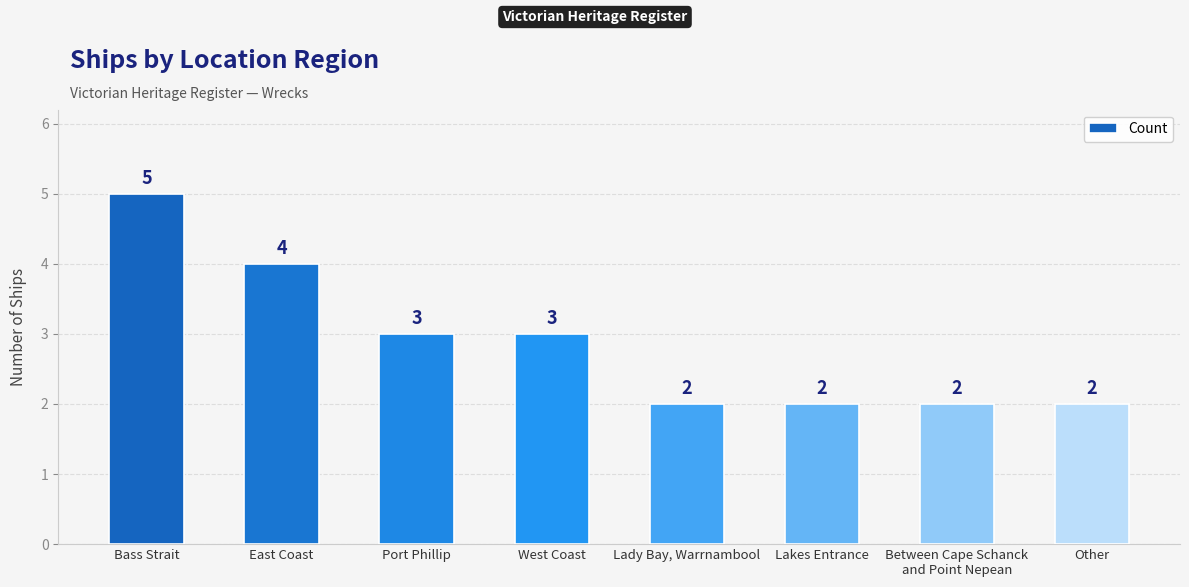

What is the label of the 1st bar from the left?

Bass Strait